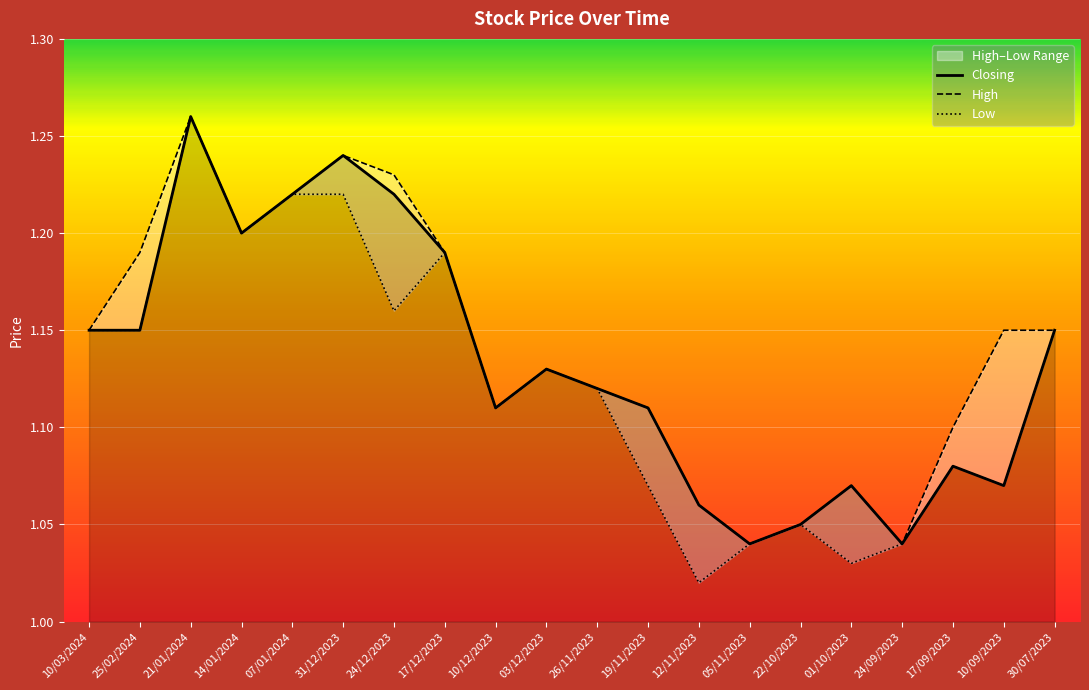

What position from the right is 31/12/2023?

15